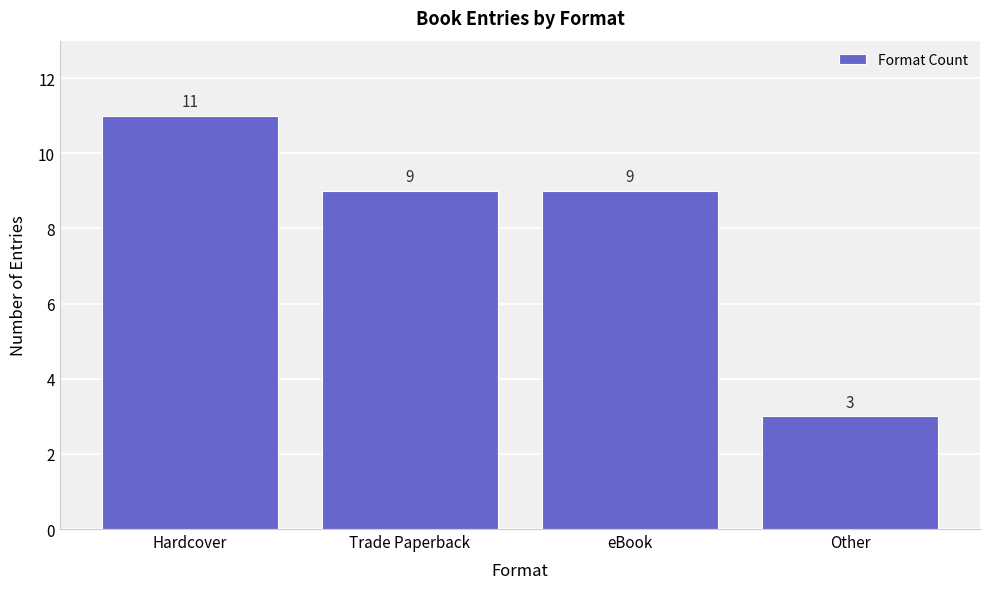

Reading right to left, list all the values displayed in this chart.

Other=3	eBook=9	Trade Paperback=9	Hardcover=11